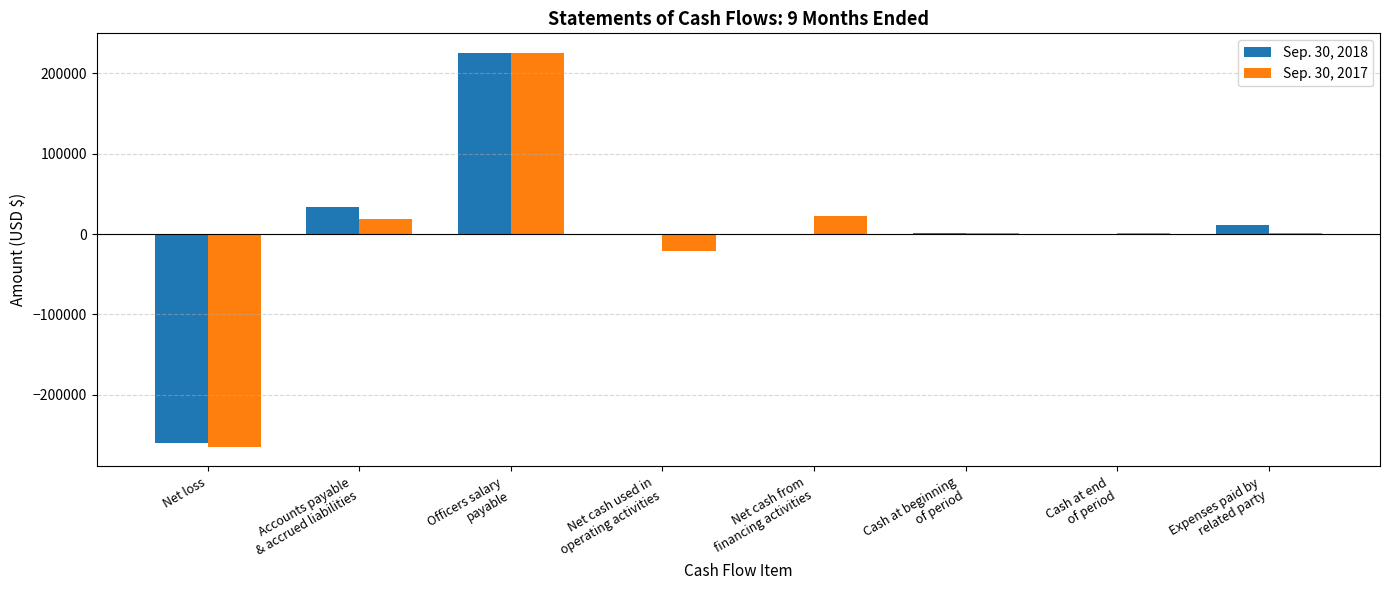

What is the maximum value shown in the chart?

225000